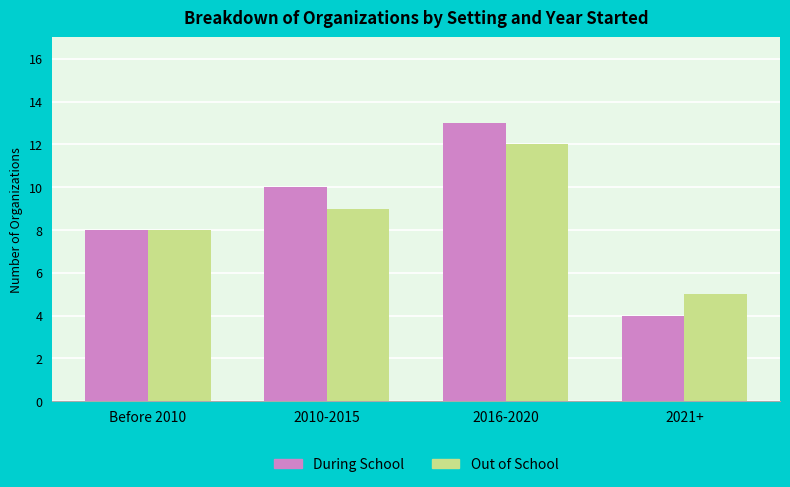

Which series has the widest spread of values?

During School